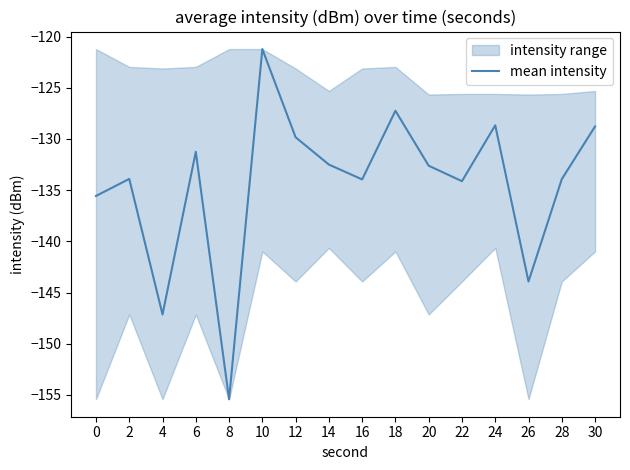

How many data points are above -132?

6